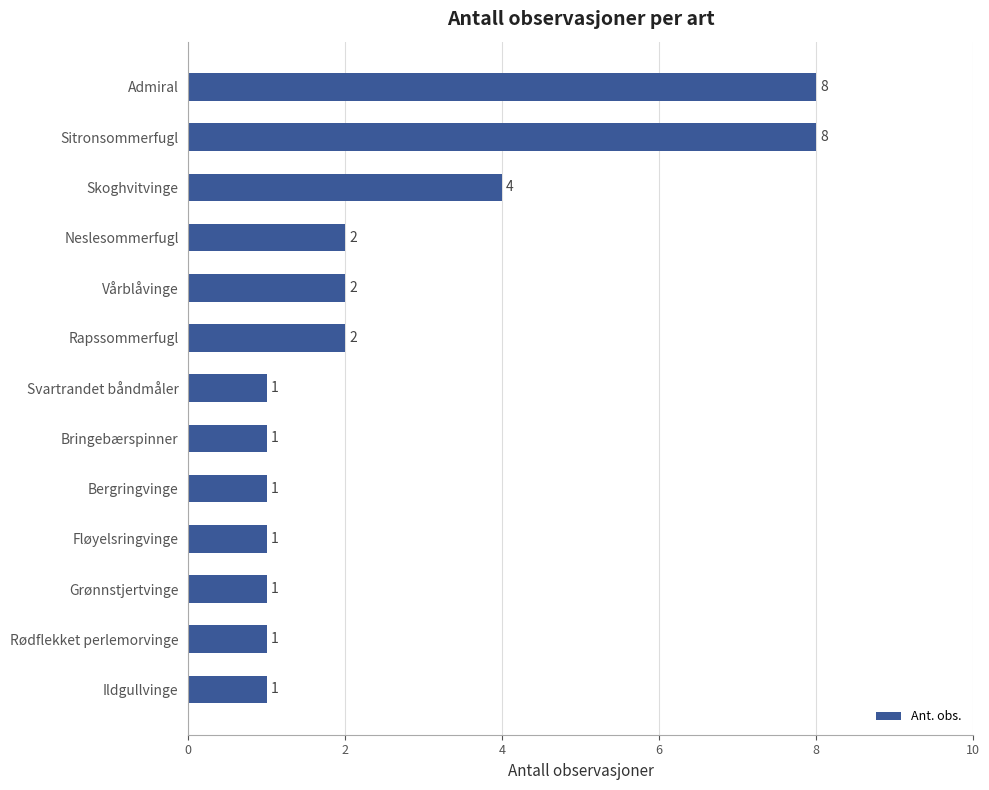

True or false: the data shows 1 at Bringebærspinner.

True